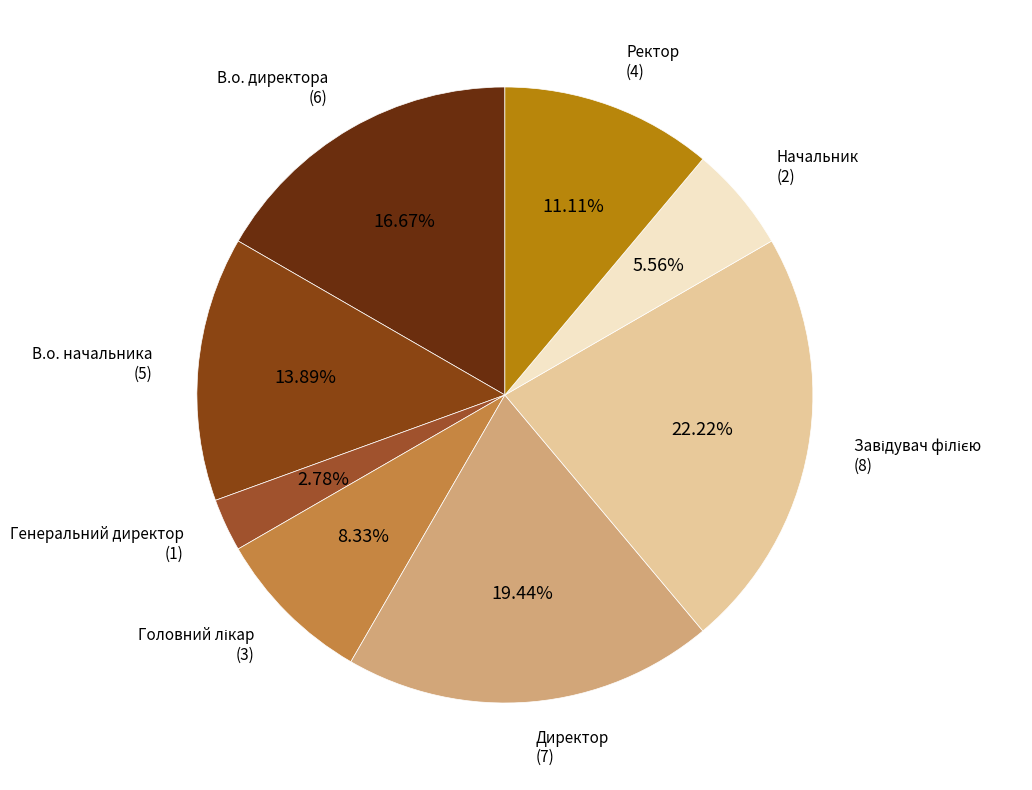

What is the smallest slice in the pie chart?

Генеральний директор